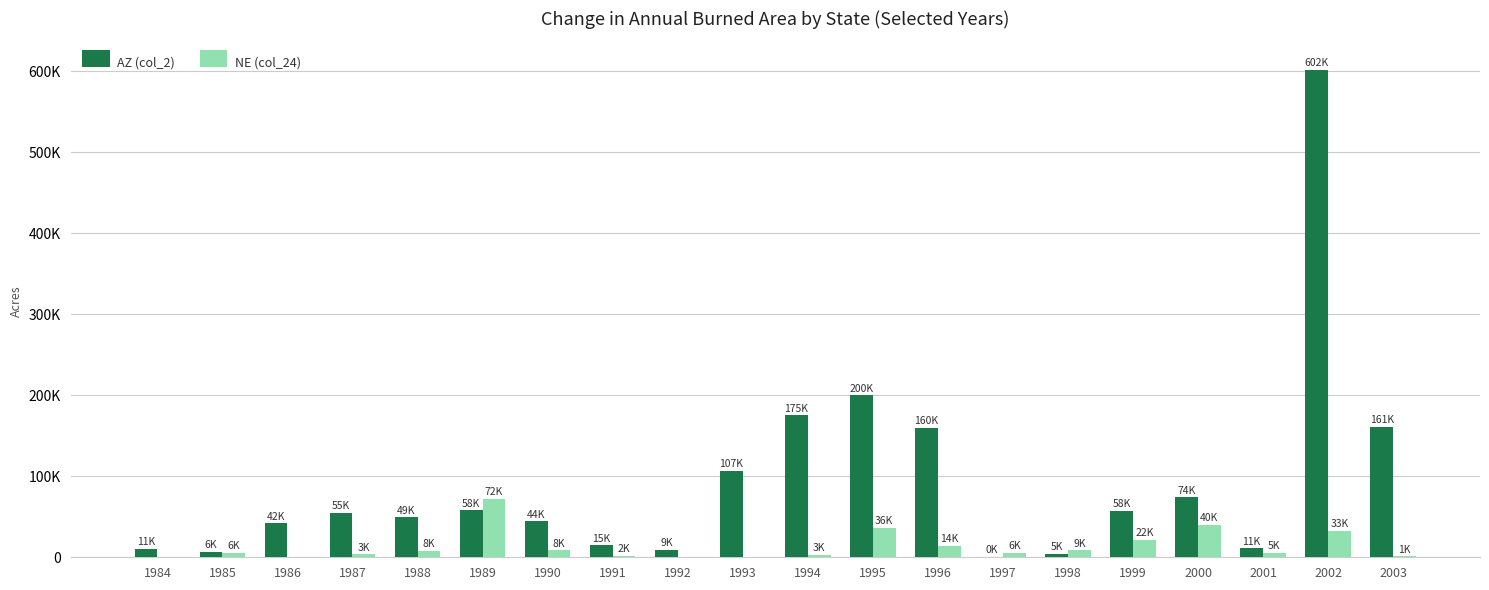

What are all the series names shown in the legend?

AZ (col_2), NE (col_24)